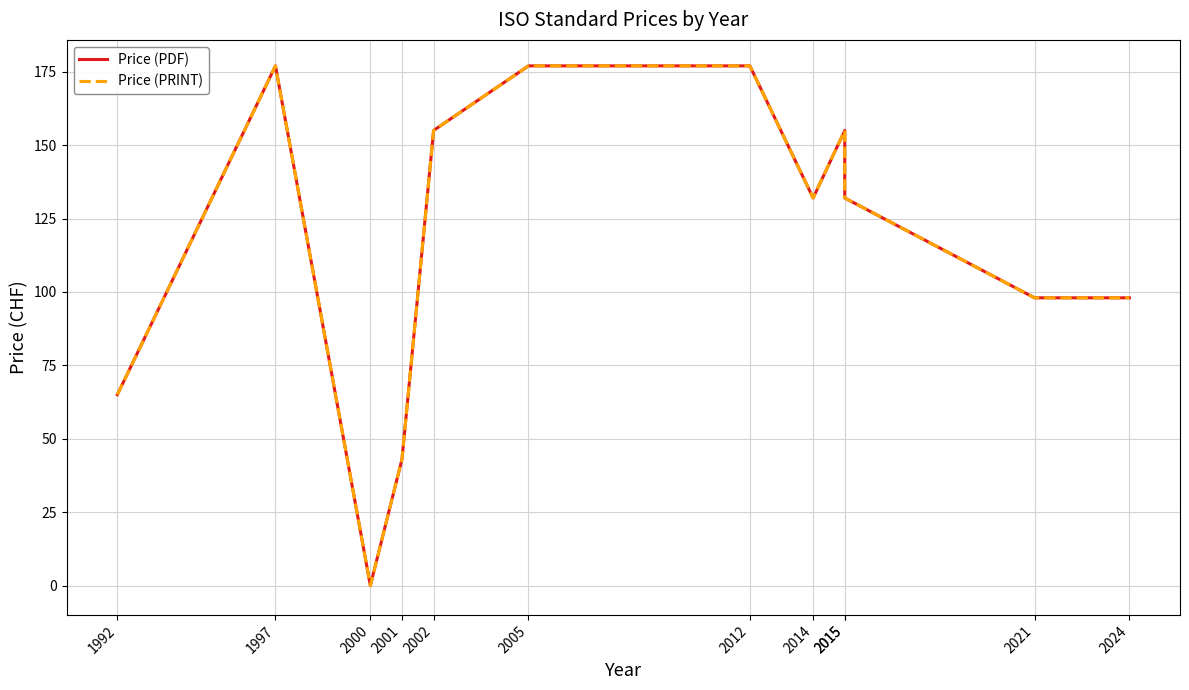

What is the approximate value of Price (PRINT) at 2002?

155